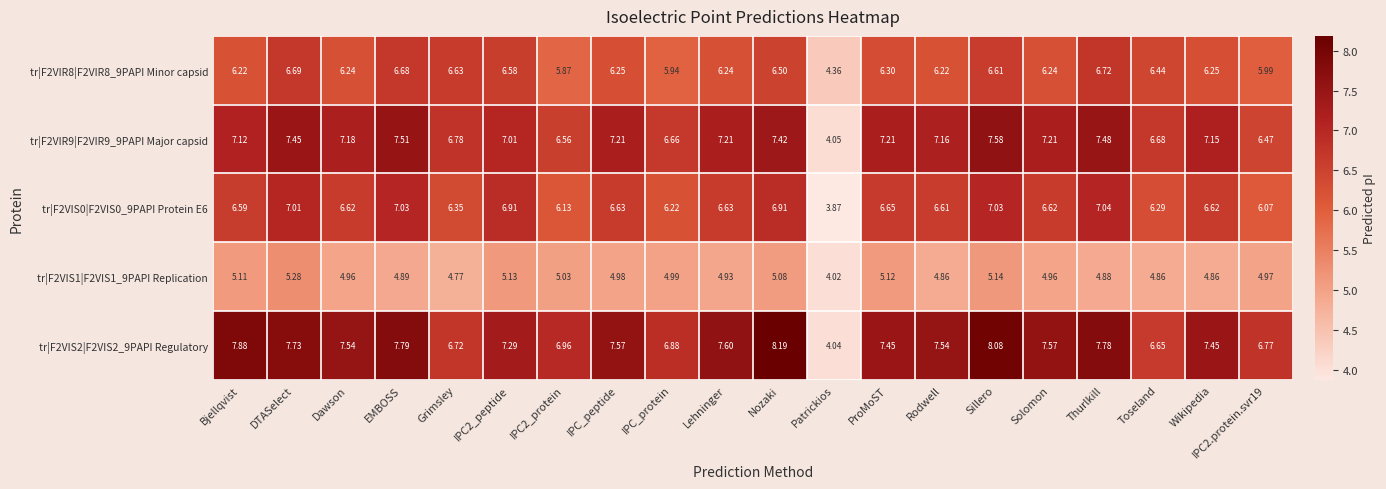

At which label is tr|F2VIR8|F2VIR8_9PAPI Minor capsid closest to 5?

Patrickios